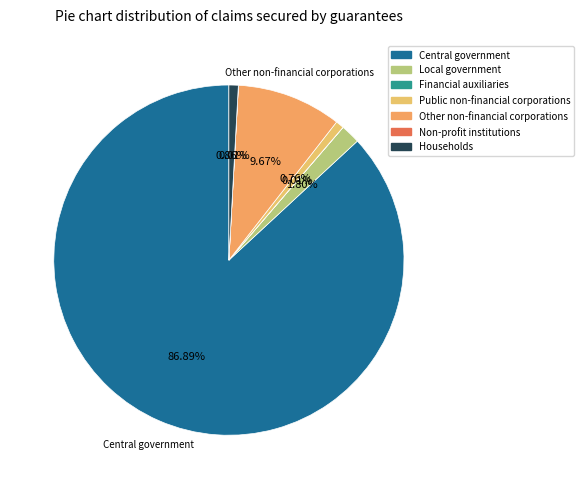

Rank the categories by value from lowest to highest.

Non-profit institutions, Financial auxiliaries, Public non-financial corporations, Households, Local government, Other non-financial corporations, Central government